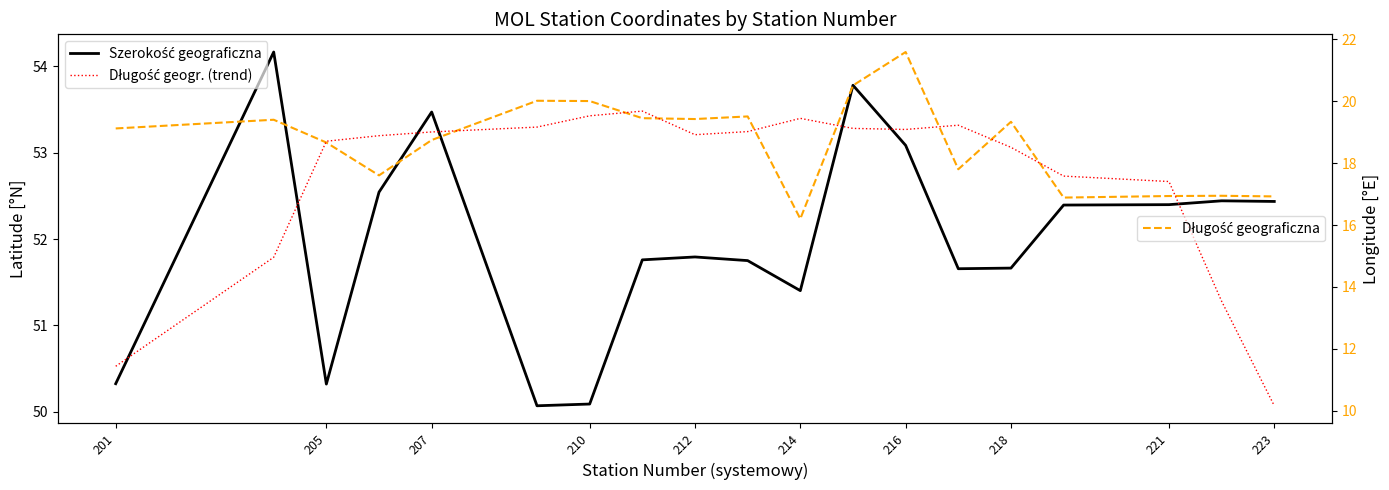

True or false: Długość geogr. (trend) and Długość geograficzna intersect in this chart.

True